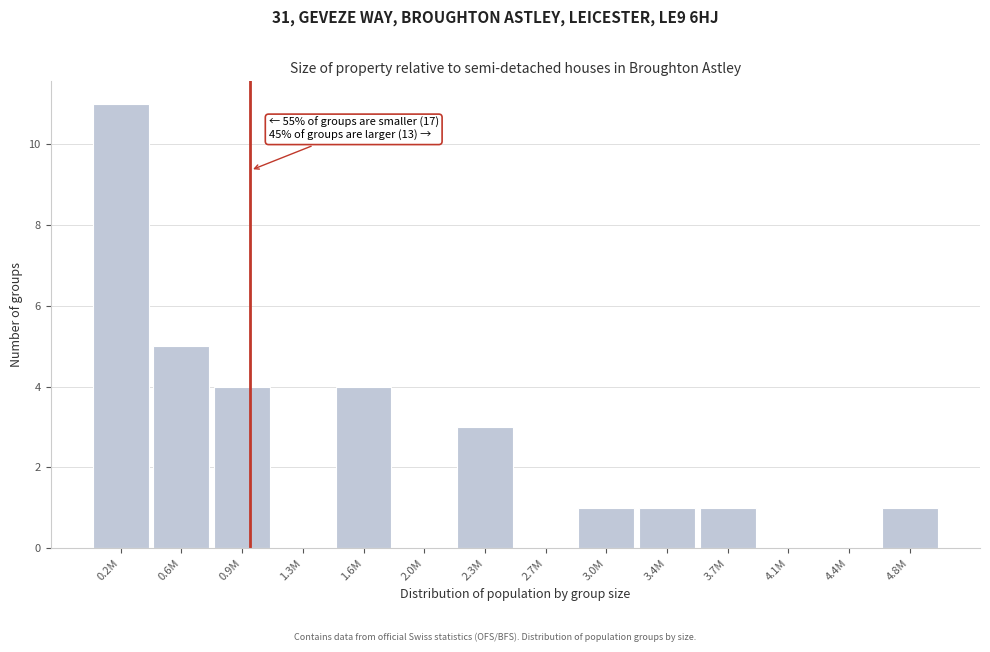

Reading left to right, transcribe all the data shown in this chart.

0.2M=11	0.6M=5	0.9M=4	1.3M=0	1.6M=4	2.0M=0	2.3M=3	2.7M=0	3.0M=1	3.4M=1	3.7M=1	4.1M=0	4.4M=0	4.8M=1